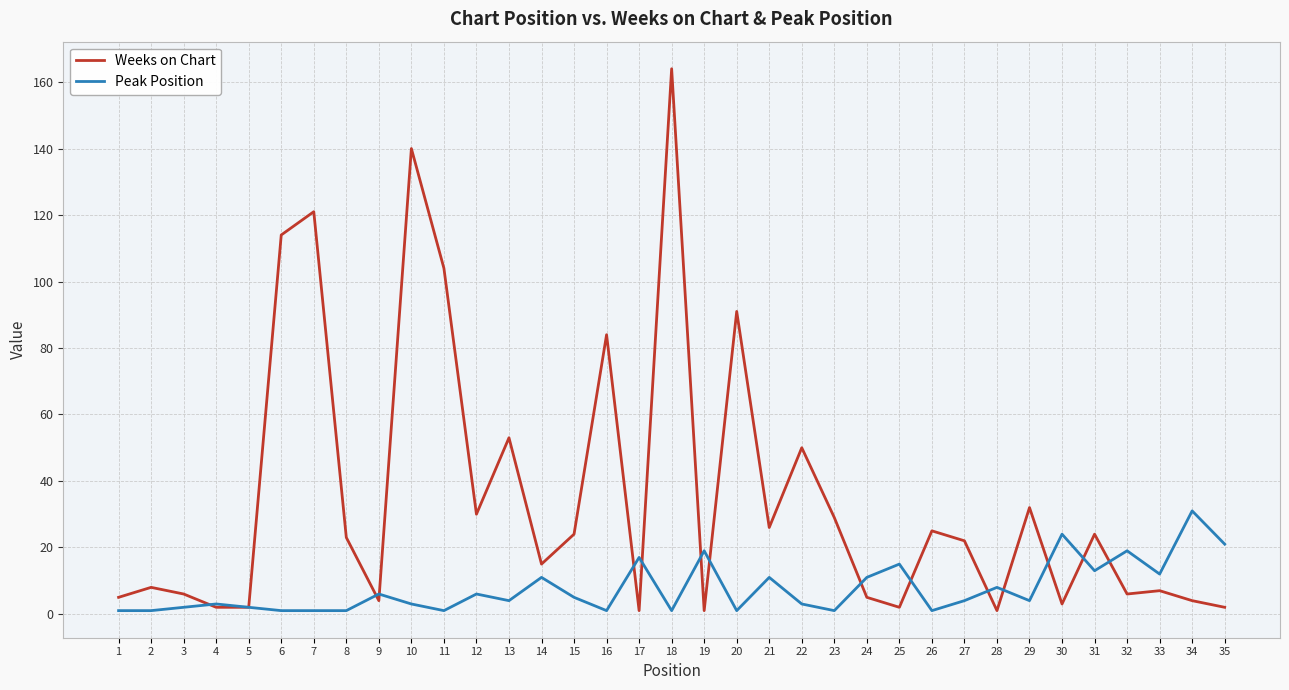

Which series changed the most between 3 and 22?

Weeks on Chart